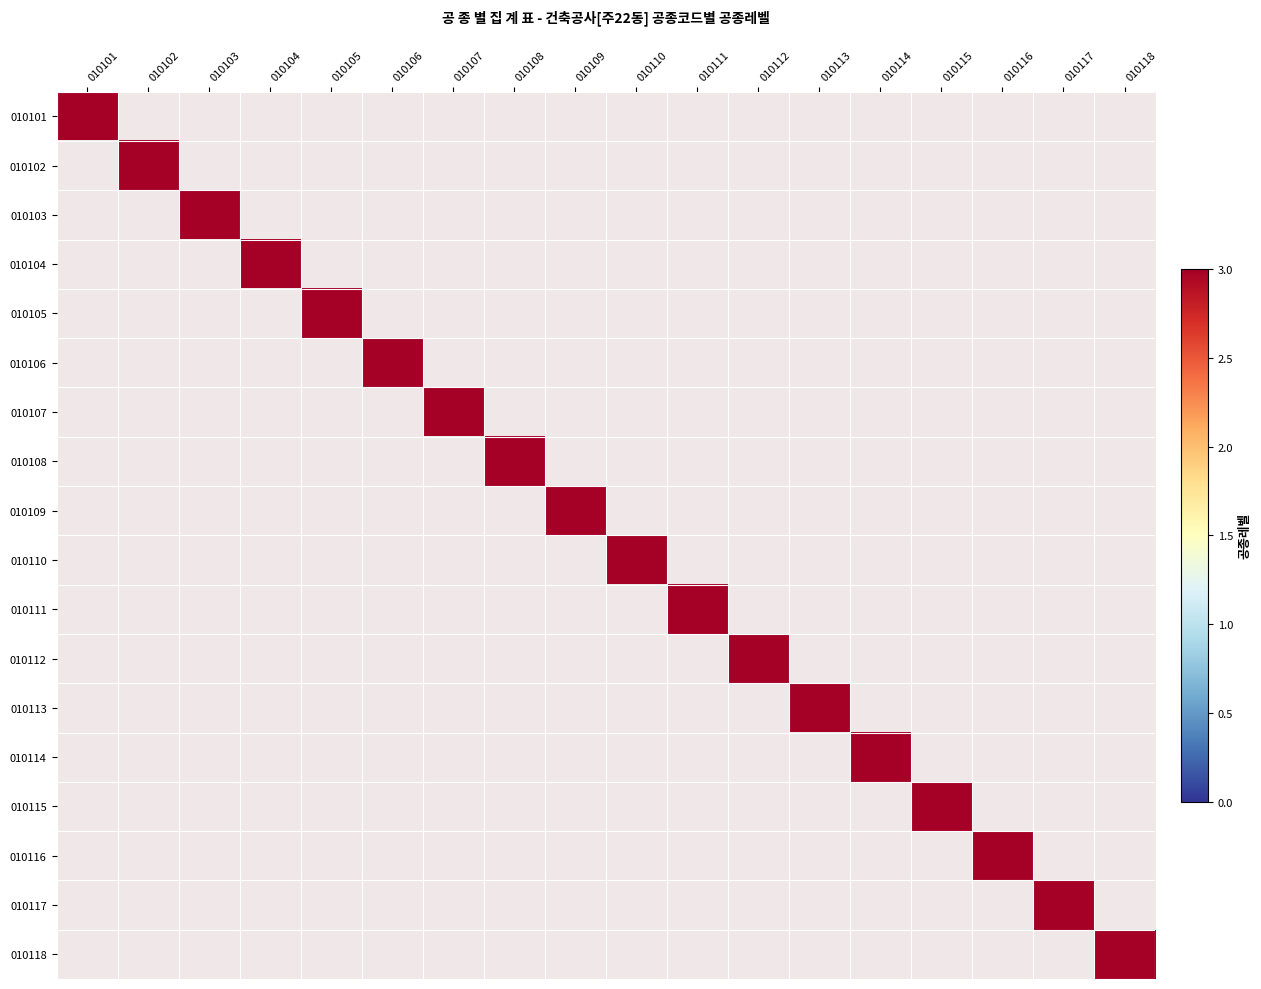

List the labels in order of 010104  철근콘크리트공사 value, largest first.

010104, 010101, 010102, 010103, 010105, 010106, 010107, 010108, 010109, 010110, 010111, 010112, 010113, 010114, 010115, 010116, 010117, 010118